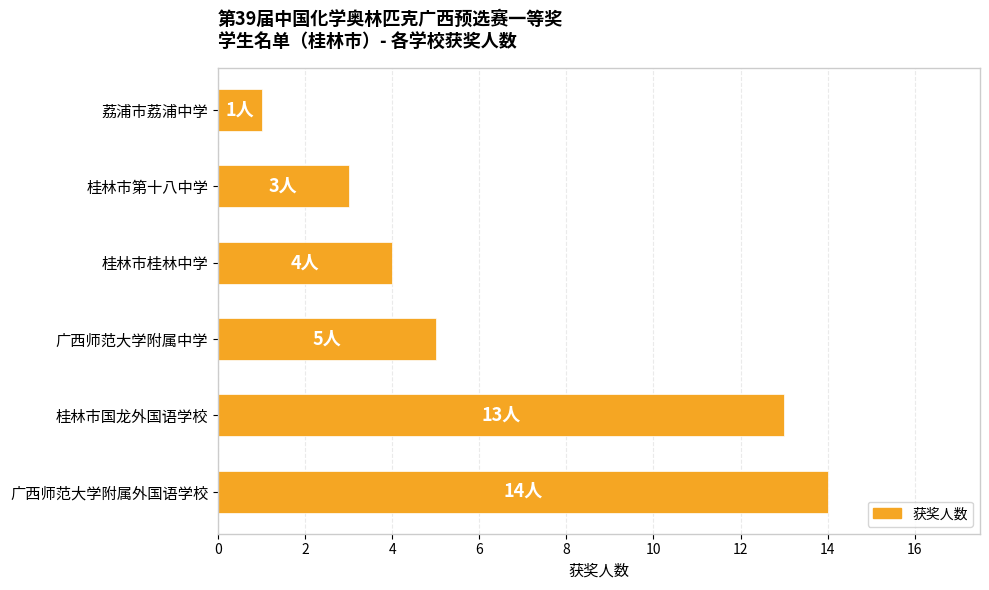

How many categories are shown in the chart?

6